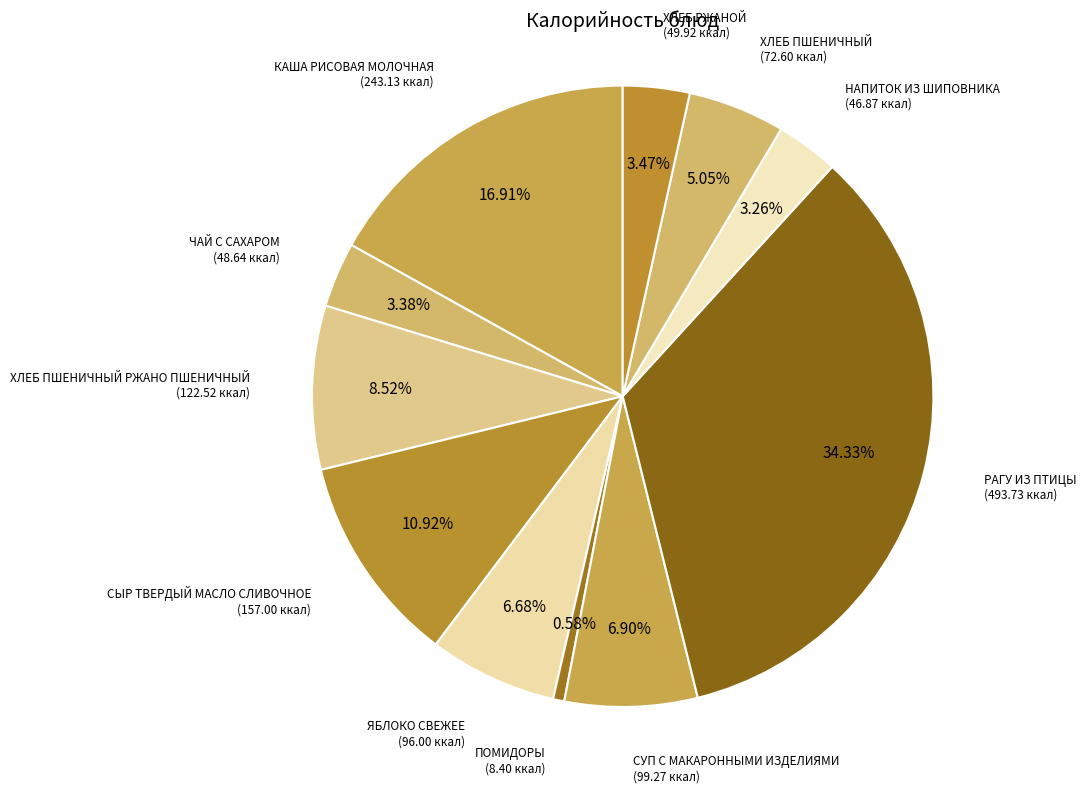

Count the number of slices in the pie.

11